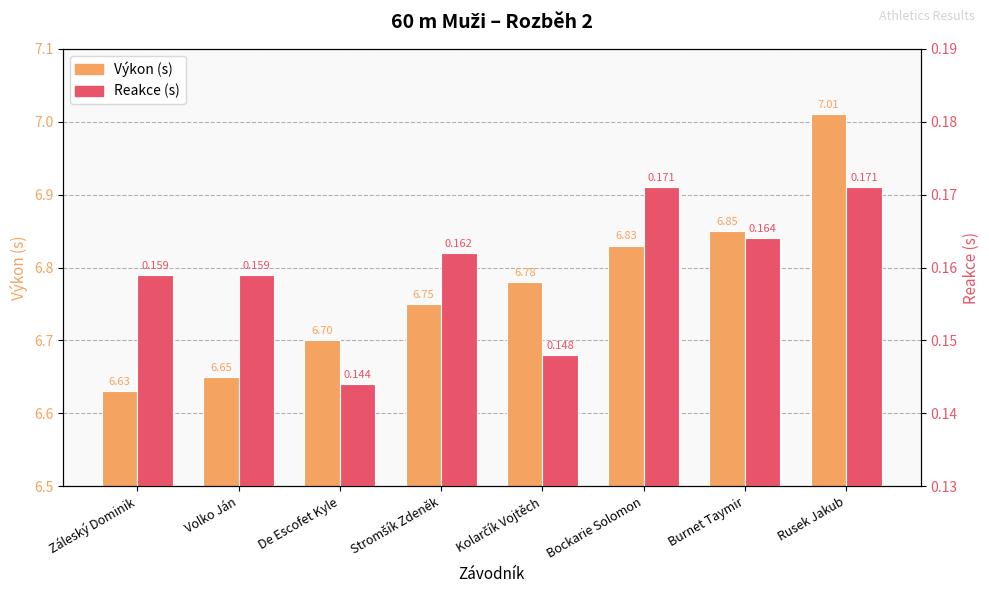

What is the label of the 7th bar from the left?

Burnet Taymir